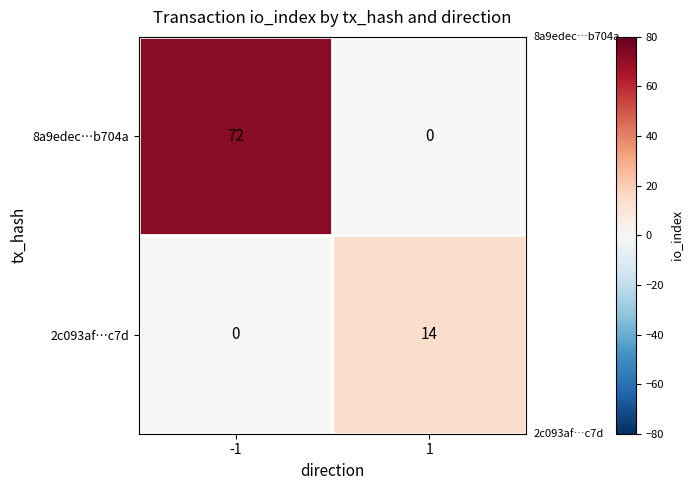

Which series changed the most between -1 and 1?

8a9edec…b704a